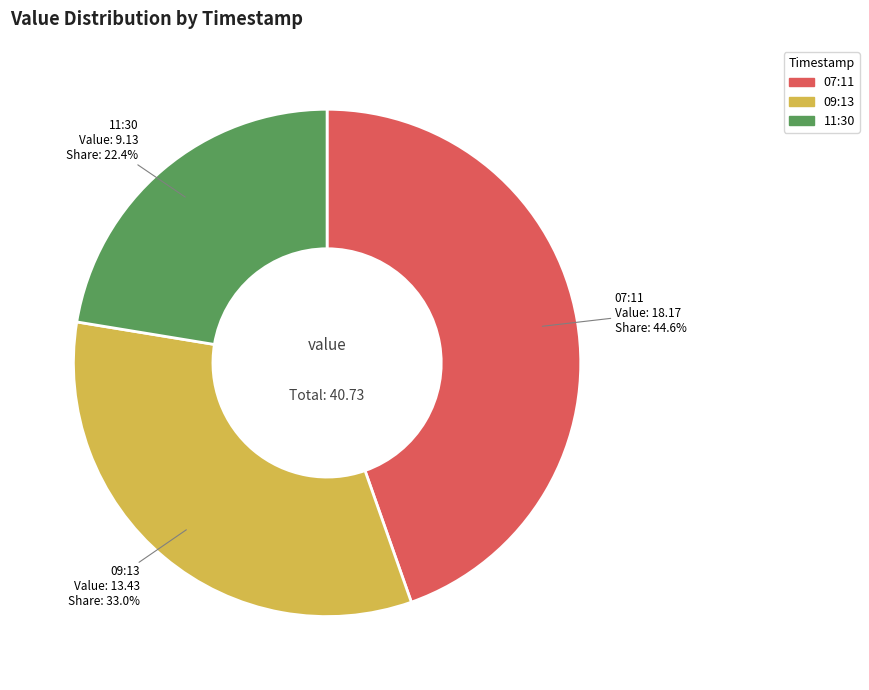

How much of the chart is everything except 11:30?

77.6%